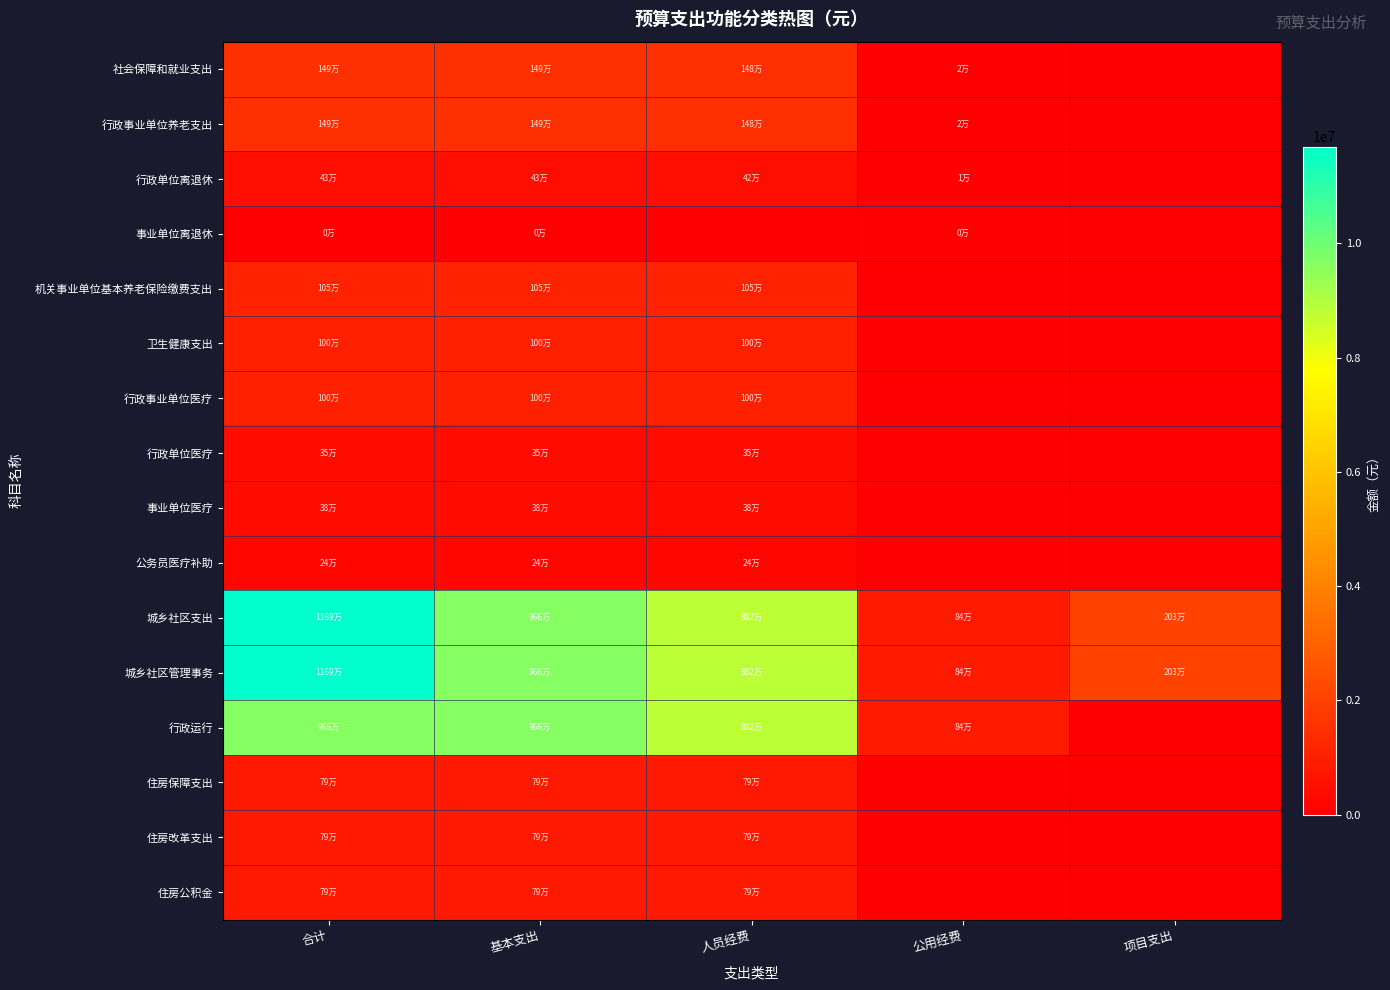

What is the spread (max minus min) of values at 人员经费?

8821126.8